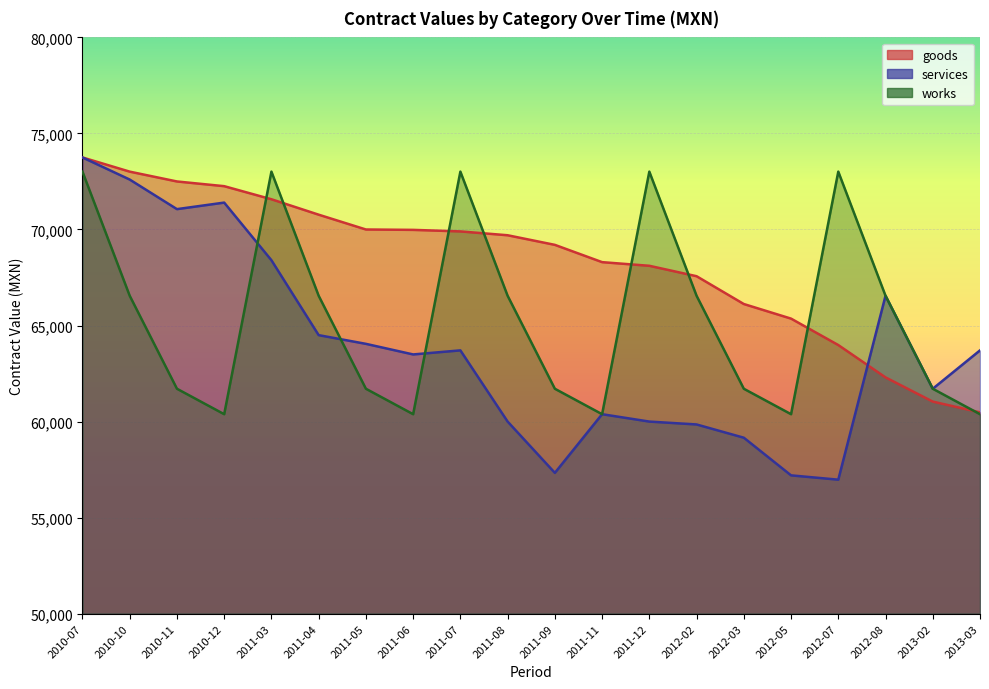

List the series in order of their overall mean, lowest first.

services, works, goods